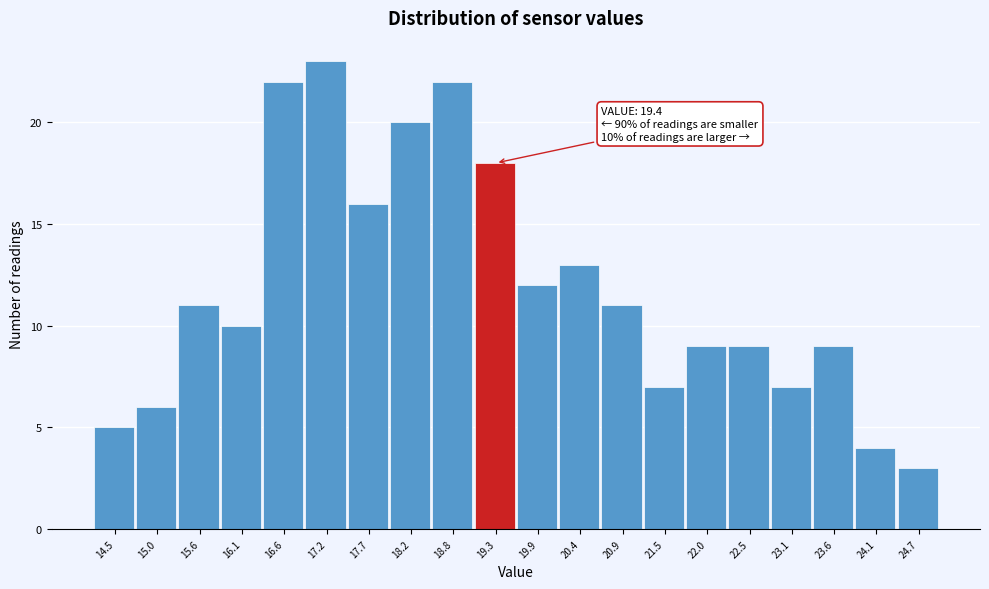

Reading left to right, transcribe all the data shown in this chart.

14.5=5	15.0=6	15.6=11	16.1=10	16.6=22	17.2=23	17.7=16	18.2=20	18.8=22	19.3=18	19.9=12	20.4=13	20.9=11	21.5=7	22.0=9	22.5=9	23.1=7	23.6=9	24.1=4	24.7=3